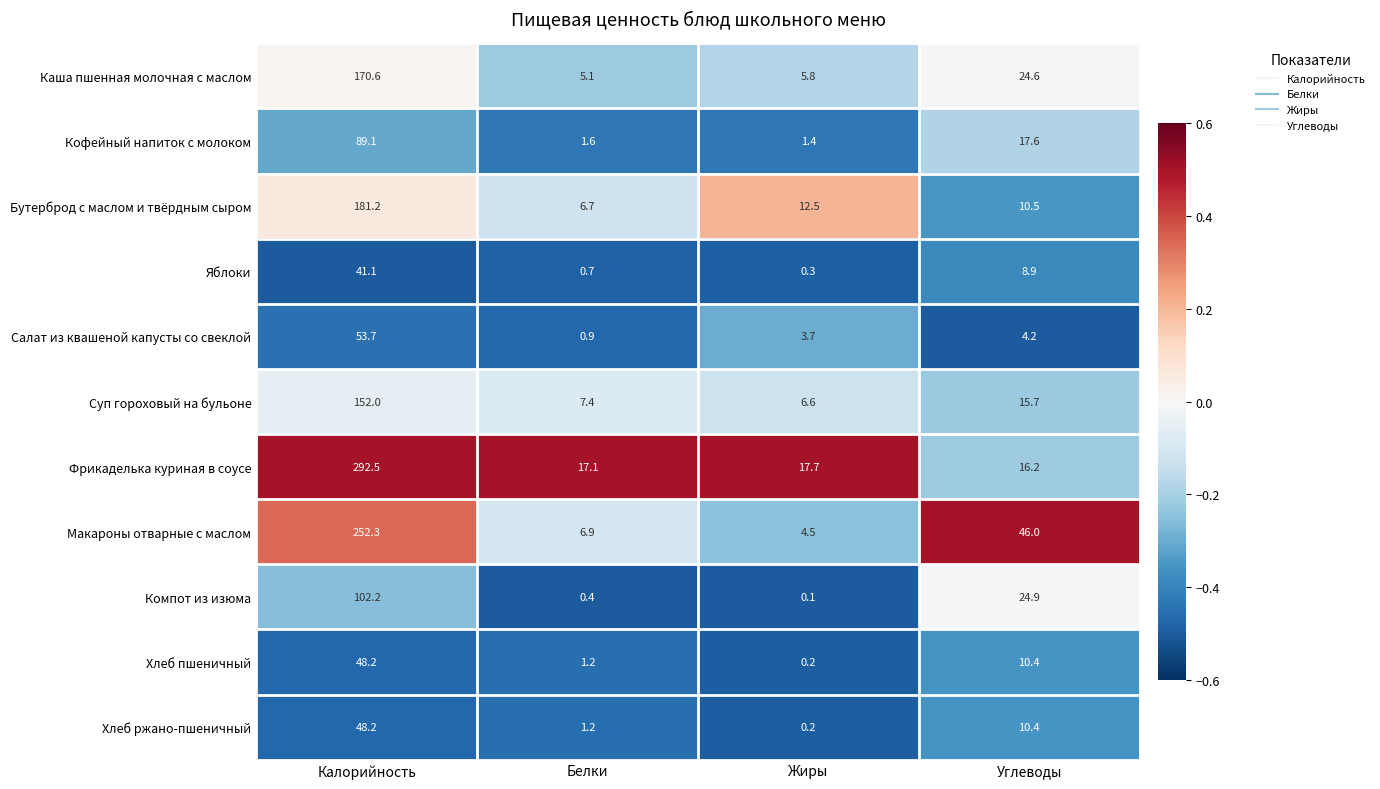

At which label does Хлеб пшеничный first exceed 10?

Калорийность